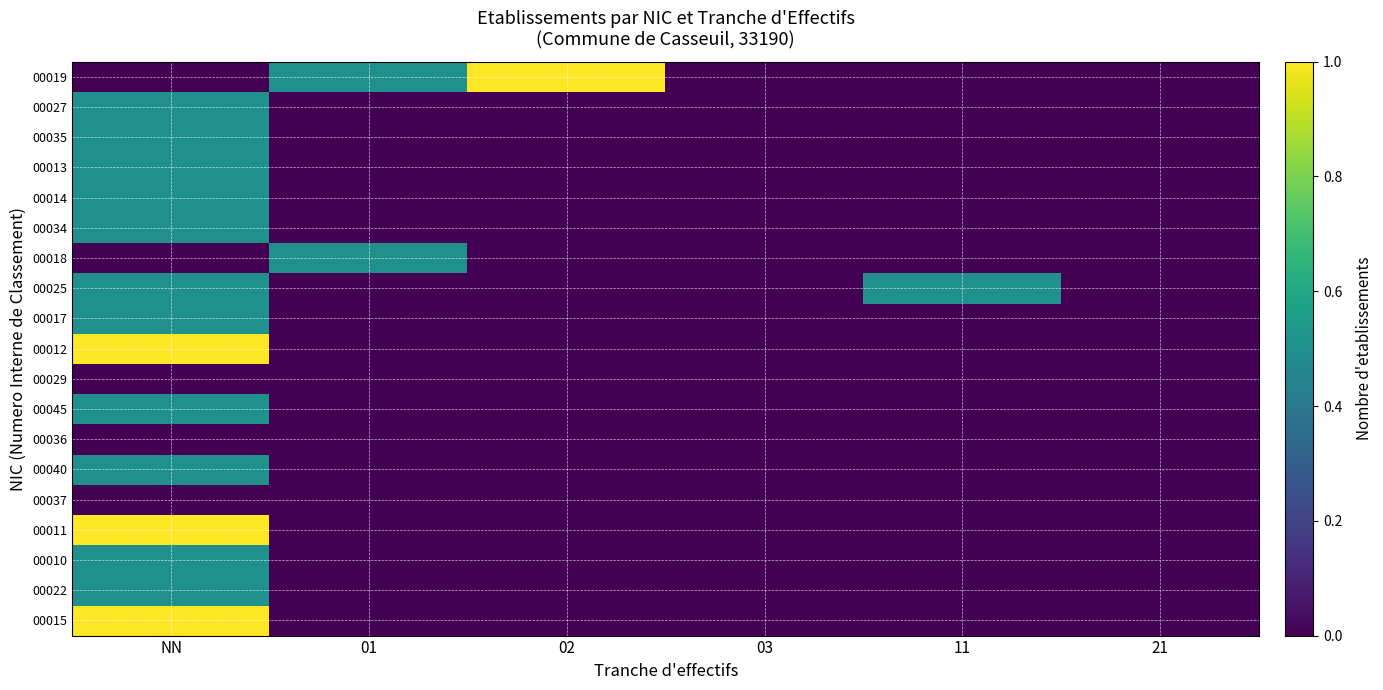

Reading right to left, what are all the values shown in this chart?

00019: 21=0.0	11=0.0	03=0.0	02=1.0	01=0.5	NN=0.0
00027: 21=0.0	11=0.0	03=0.0	02=0.0	01=0.0	NN=0.5
00035: 21=0.0	11=0.0	03=0.0	02=0.0	01=0.0	NN=0.5
00013: 21=0.0	11=0.0	03=0.0	02=0.0	01=0.0	NN=0.5
00014: 21=0.0	11=0.0	03=0.0	02=0.0	01=0.0	NN=0.5
00034: 21=0.0	11=0.0	03=0.0	02=0.0	01=0.0	NN=0.5
00018: 21=0.0	11=0.0	03=0.0	02=0.0	01=0.5	NN=0.0
00025: 21=0.0	11=0.5	03=0.0	02=0.0	01=0.0	NN=0.5
00017: 21=0.0	11=0.0	03=0.0	02=0.0	01=0.0	NN=0.5
00012: 21=0.0	11=0.0	03=0.0	02=0.0	01=0.0	NN=1.0
00029: 21=0.0	11=0.0	03=0.0	02=0.0	01=0.0	NN=0.0
00045: 21=0.0	11=0.0	03=0.0	02=0.0	01=0.0	NN=0.5
00036: 21=0.0	11=0.0	03=0.0	02=0.0	01=0.0	NN=0.0
00040: 21=0.0	11=0.0	03=0.0	02=0.0	01=0.0	NN=0.5
00037: 21=0.0	11=0.0	03=0.0	02=0.0	01=0.0	NN=0.0
00011: 21=0.0	11=0.0	03=0.0	02=0.0	01=0.0	NN=1.0
00010: 21=0.0	11=0.0	03=0.0	02=0.0	01=0.0	NN=0.5
00022: 21=0.0	11=0.0	03=0.0	02=0.0	01=0.0	NN=0.5
00015: 21=0.0	11=0.0	03=0.0	02=0.0	01=0.0	NN=1.0